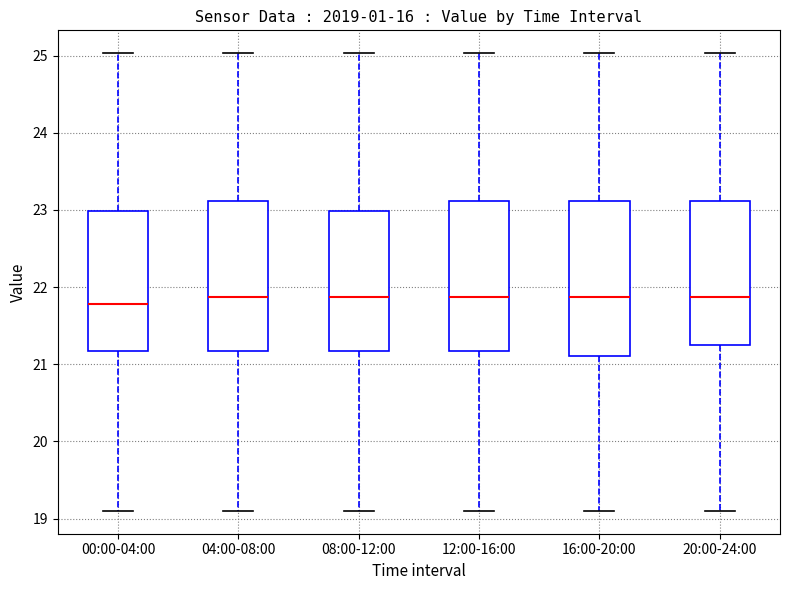

Reading left to right, transcribe this box plot: for each box, give where its median line is, the range the box spans, and where its two whiskers end, as read against the y-axis. The values are not printed on the chart, so give them approximately, as read against the axis.

00:00-04:00: median 21.8, box 21.2 to 23.0, whiskers 19.1 to 25.0
04:00-08:00: median 21.9, box 21.2 to 23.1, whiskers 19.1 to 25.0
08:00-12:00: median 21.9, box 21.2 to 23.0, whiskers 19.1 to 25.0
12:00-16:00: median 21.9, box 21.2 to 23.1, whiskers 19.1 to 25.0
16:00-20:00: median 21.9, box 21.1 to 23.1, whiskers 19.1 to 25.0
20:00-24:00: median 21.9, box 21.3 to 23.1, whiskers 19.1 to 25.0